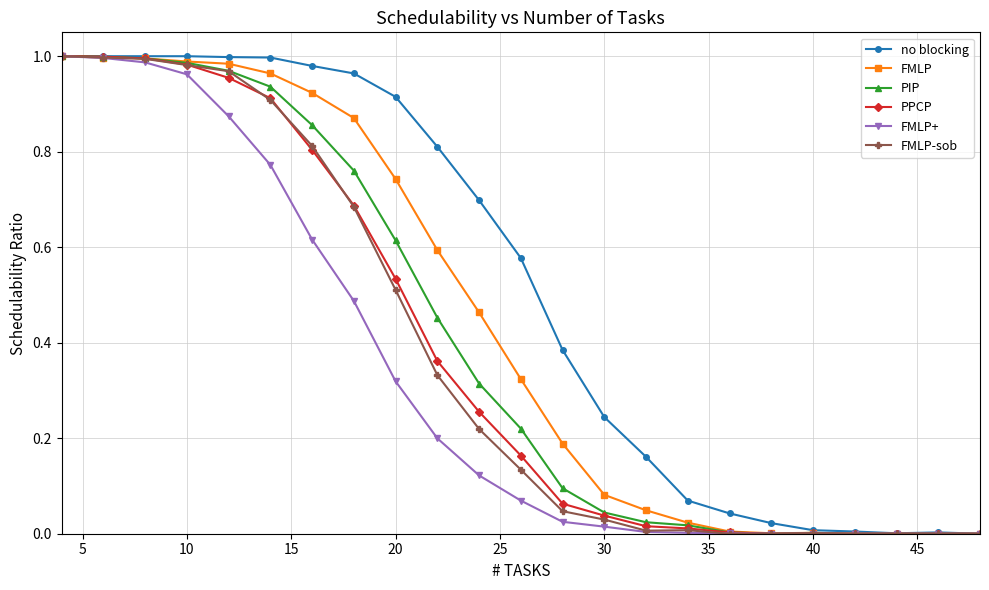

How many series are shown in this chart?

6